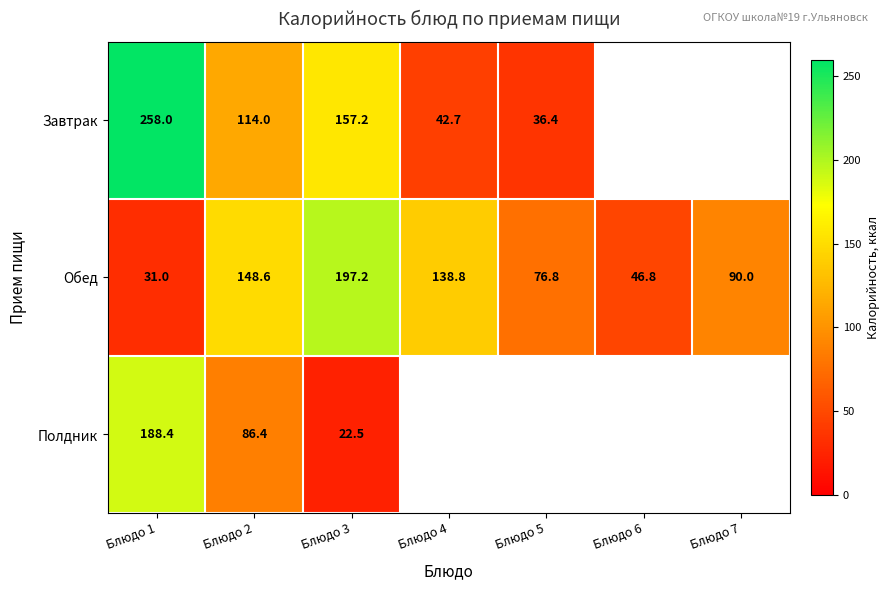

True or false: Завтрак has a value of 42.7 at Блюдо 4.

True